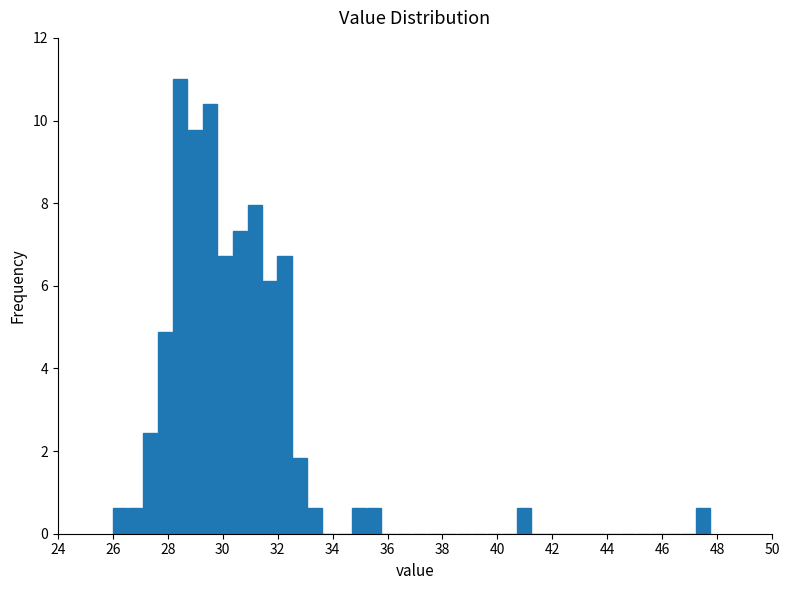

Around what value on the x-axis is the tallest bar? Give the approximate position of its centre, as read against the axis.

28.4